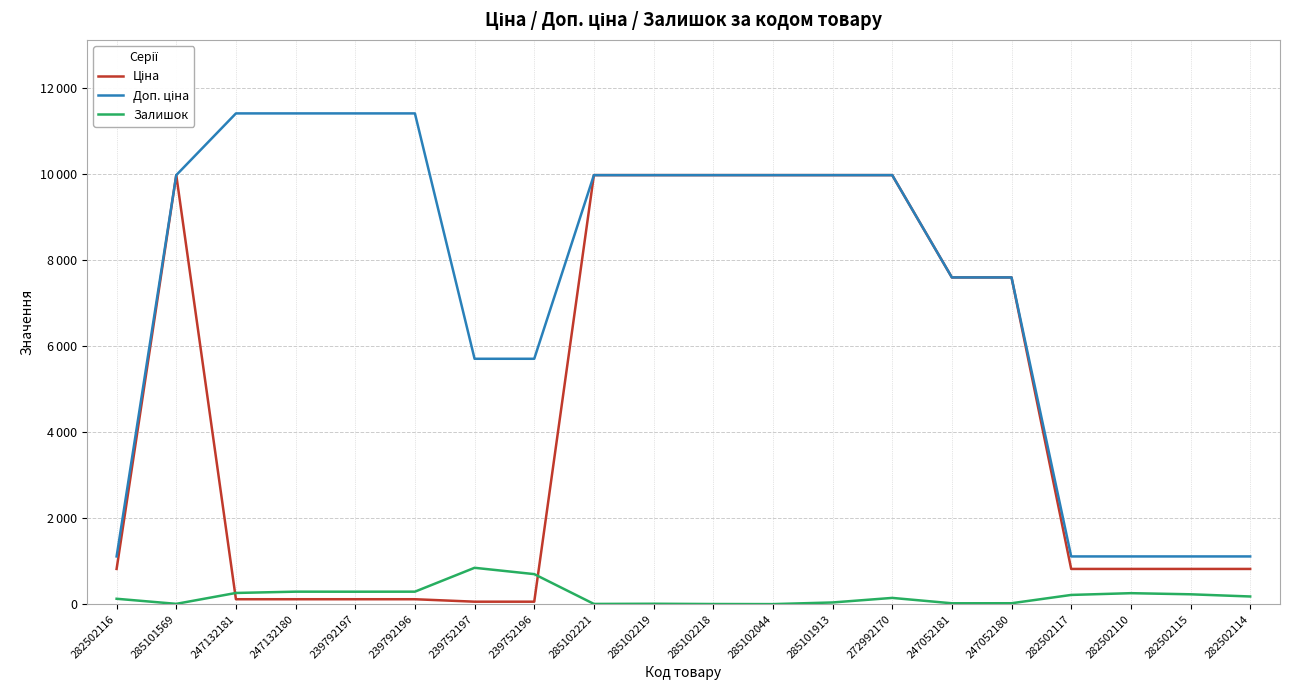

Does the chart display data point markers on the line(s)?

No